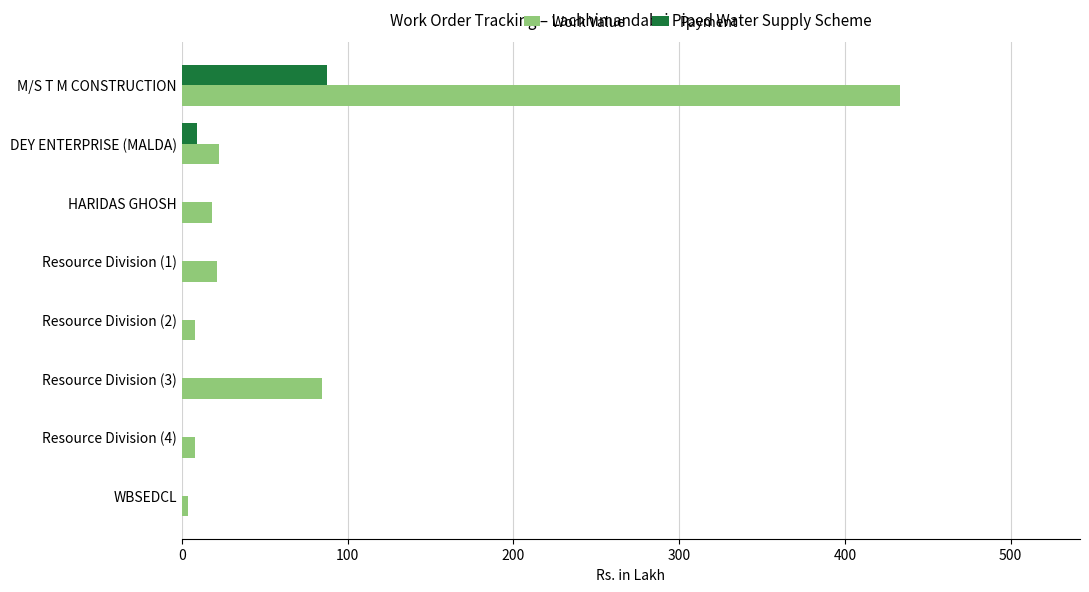

The Payment series shows 0.0 at HARIDAS GHOSH. True or false?

True